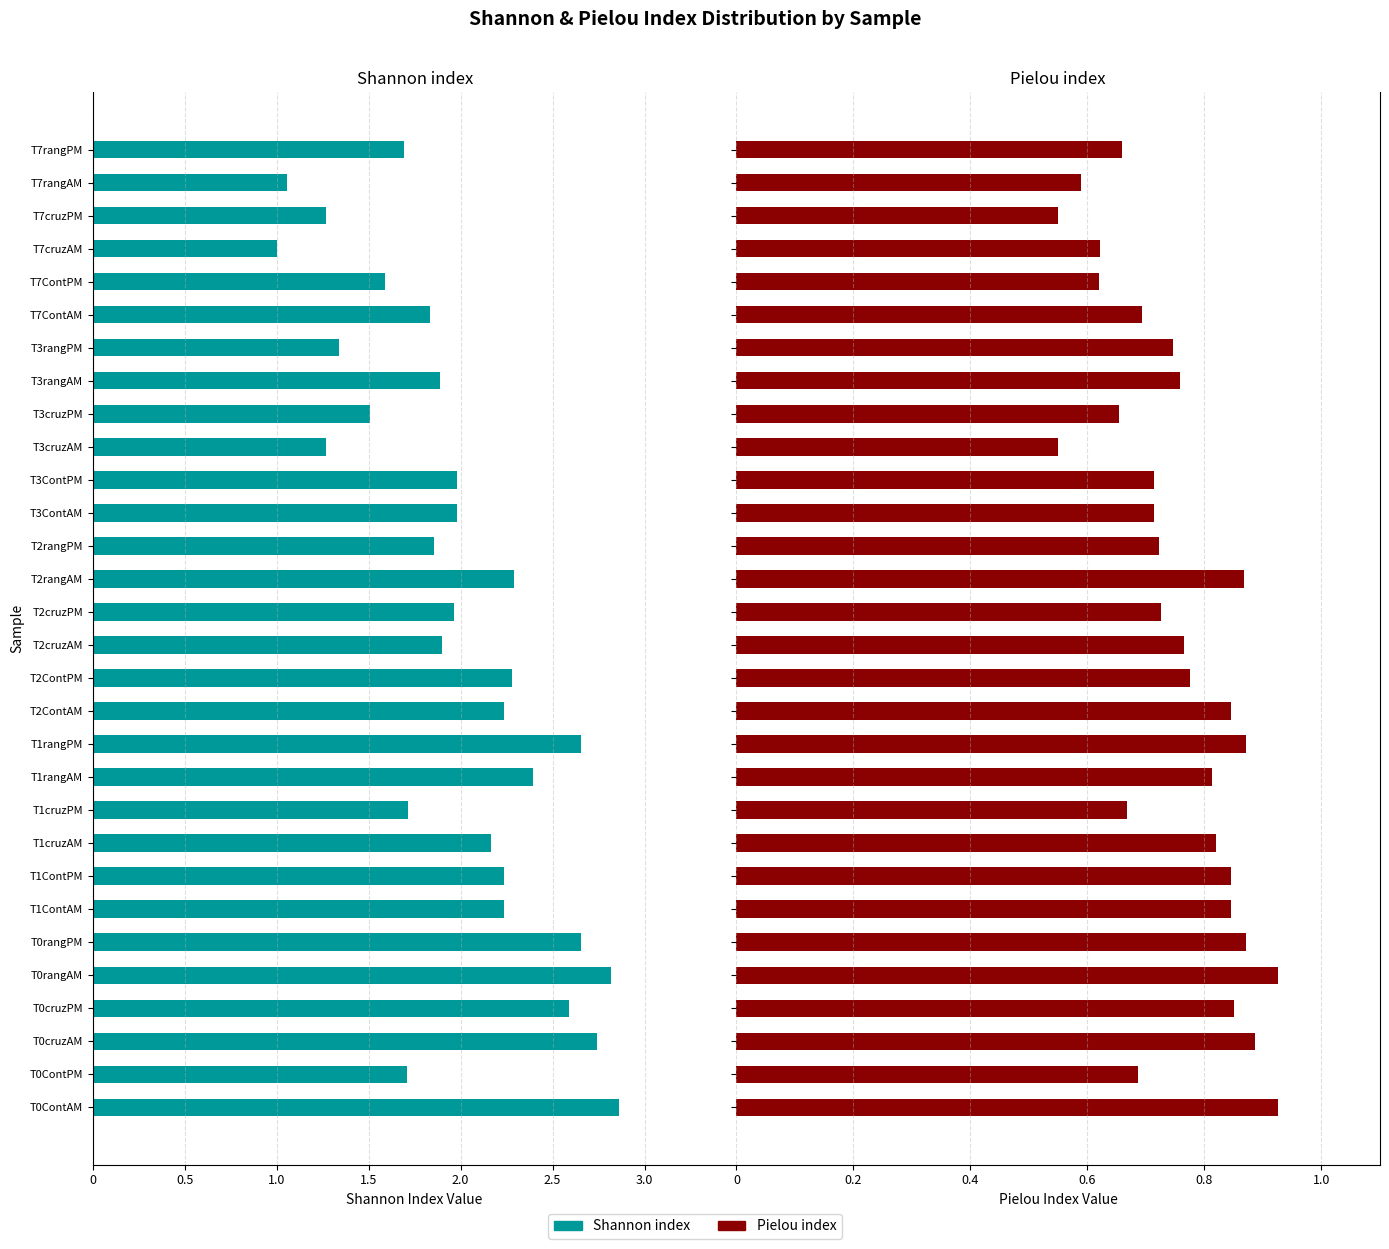

Is the value of Pielou index at T7ContPM greater than the value of Shannon index at T0rangPM?

Yes